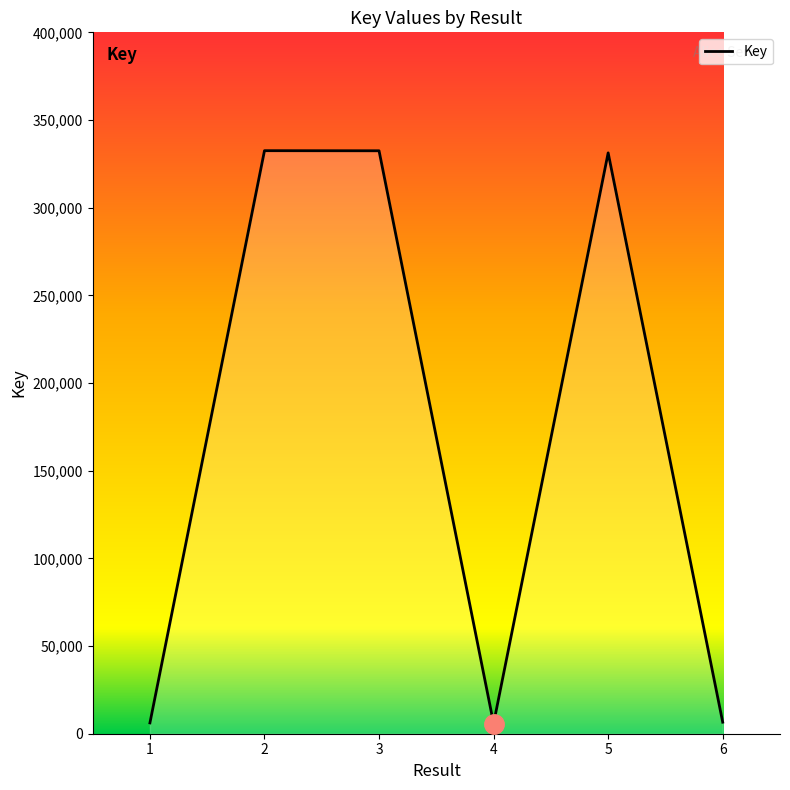

How many values are below 331255?

3